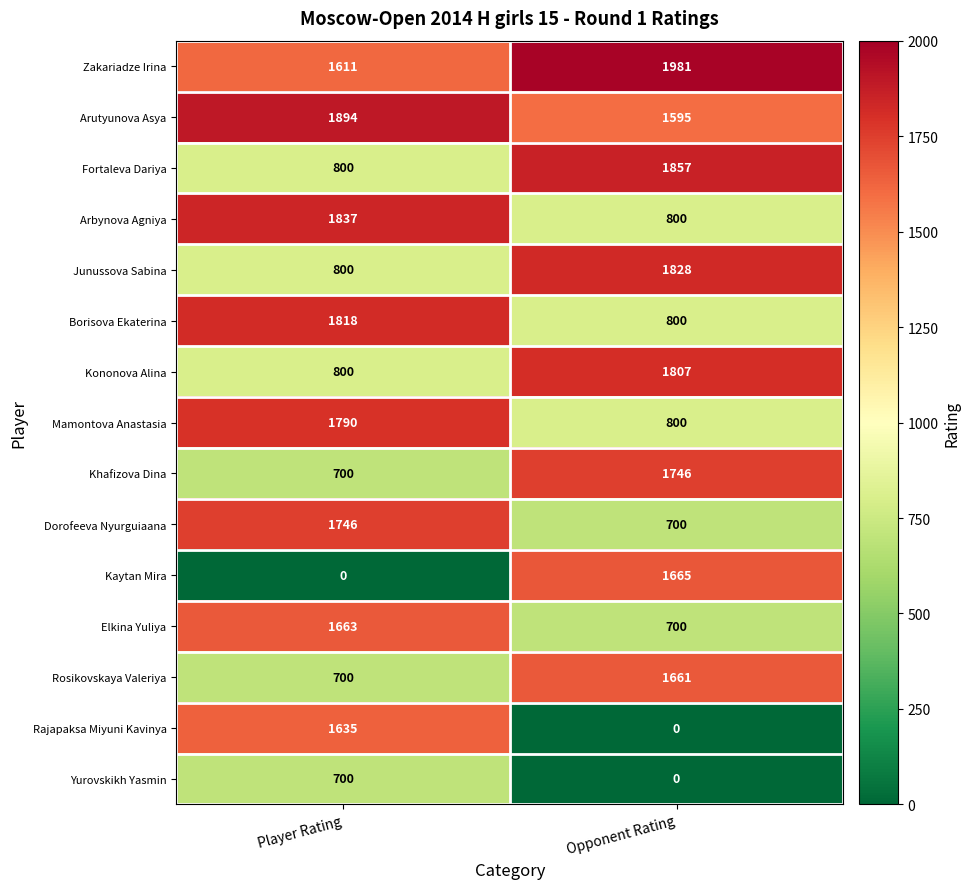

Is the value of Mamontova Anastasia at Opponent Rating greater than the value of Fortaleva Dariya at Opponent Rating?

No